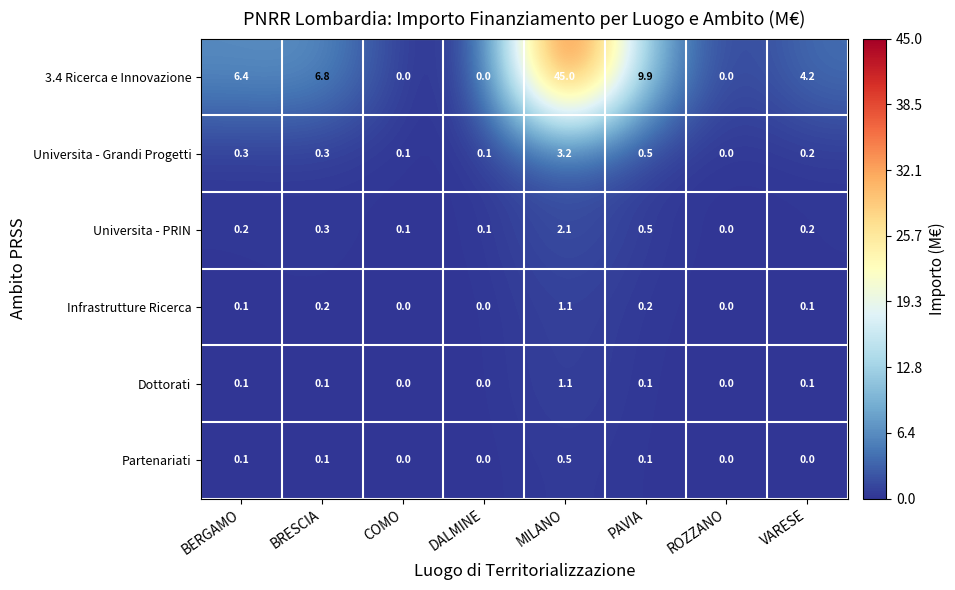

True or false: Universita - Grandi Progetti has a value of 0.0 at ROZZANO.

True